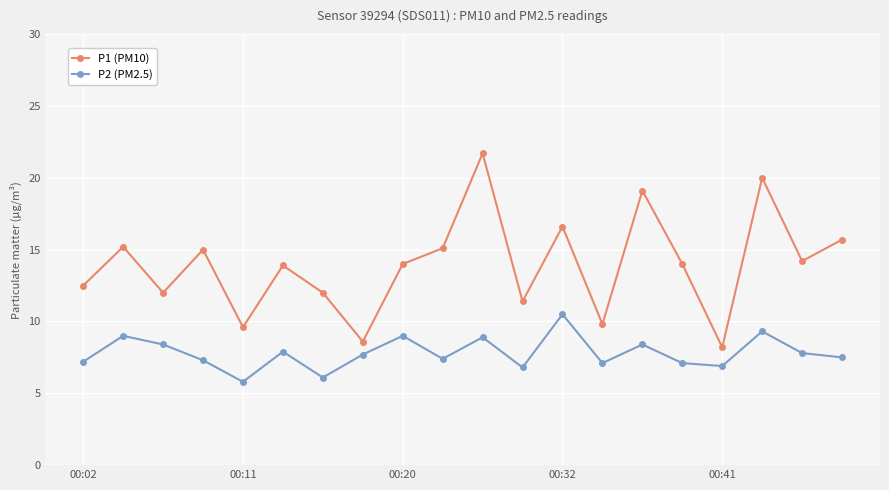

Does the chart display data point markers on the line(s)?

Yes